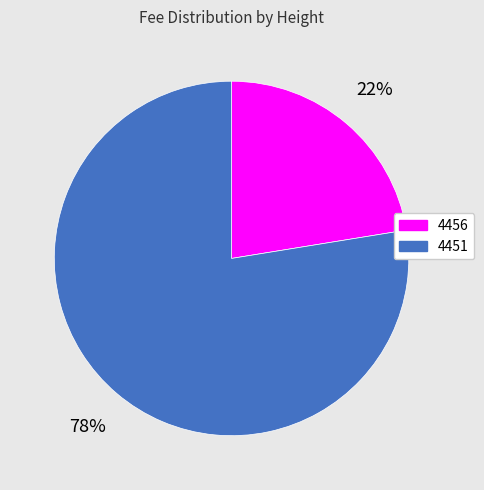

Is there a majority slice in this chart?

Yes